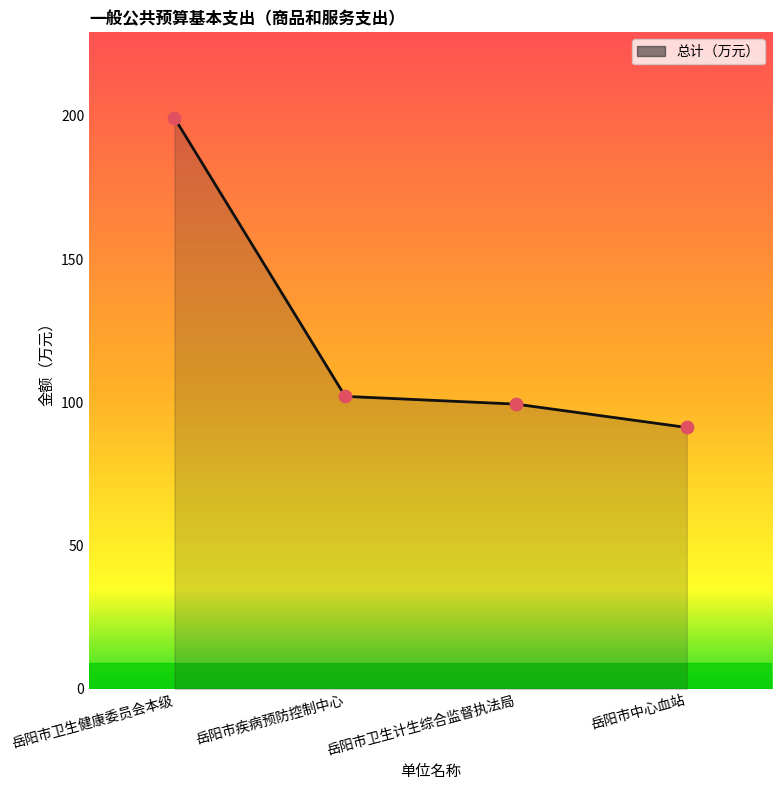

What is the ratio of the value at 岳阳市中心血站 to the value at 岳阳市卫生计生综合监督执法局?

0.9